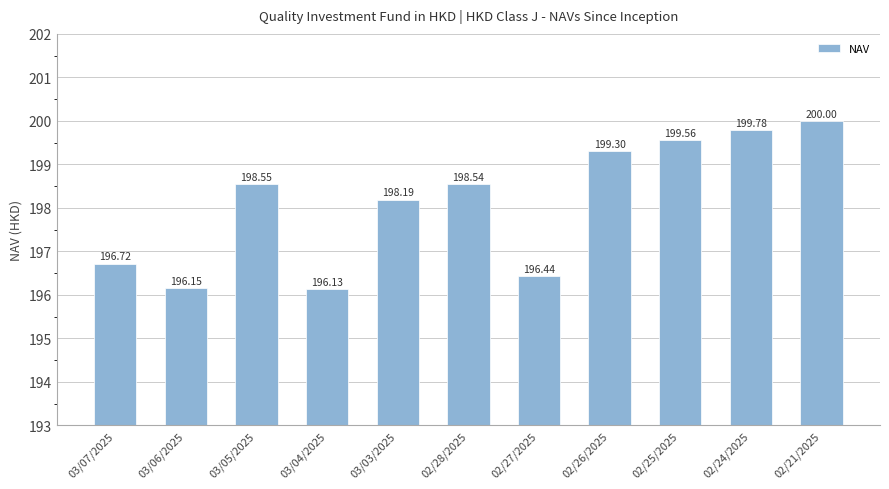

Rank the categories by value from lowest to highest.

03/04/2025, 03/06/2025, 02/27/2025, 03/07/2025, 03/03/2025, 02/28/2025, 03/05/2025, 02/26/2025, 02/25/2025, 02/24/2025, 02/21/2025